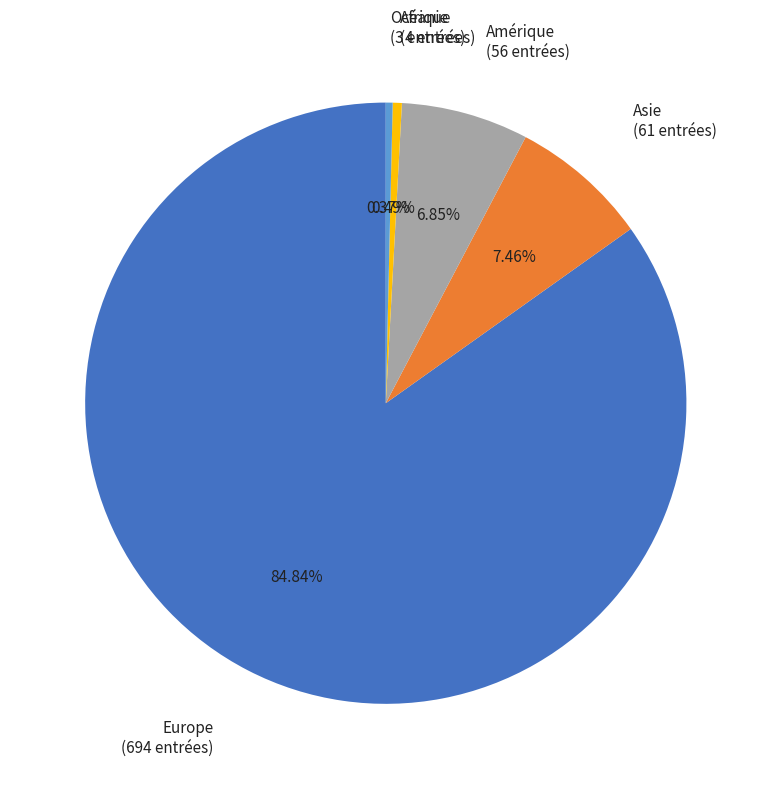

Which has a higher value, Amérique or Europe?

Europe